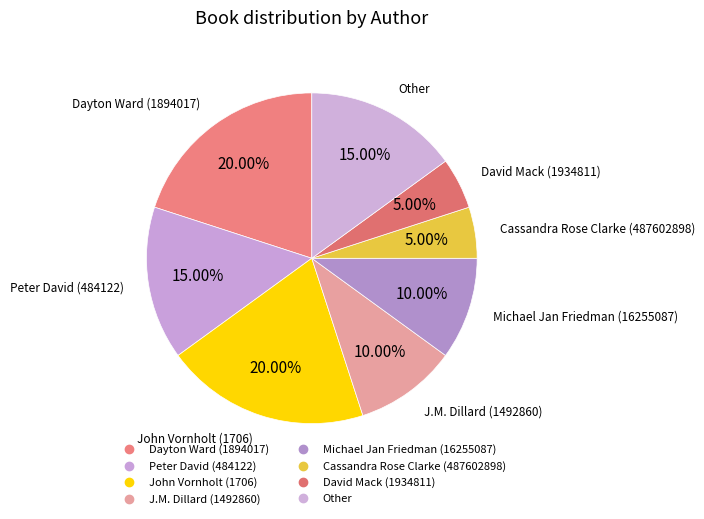

How many segments does this pie chart have?

8